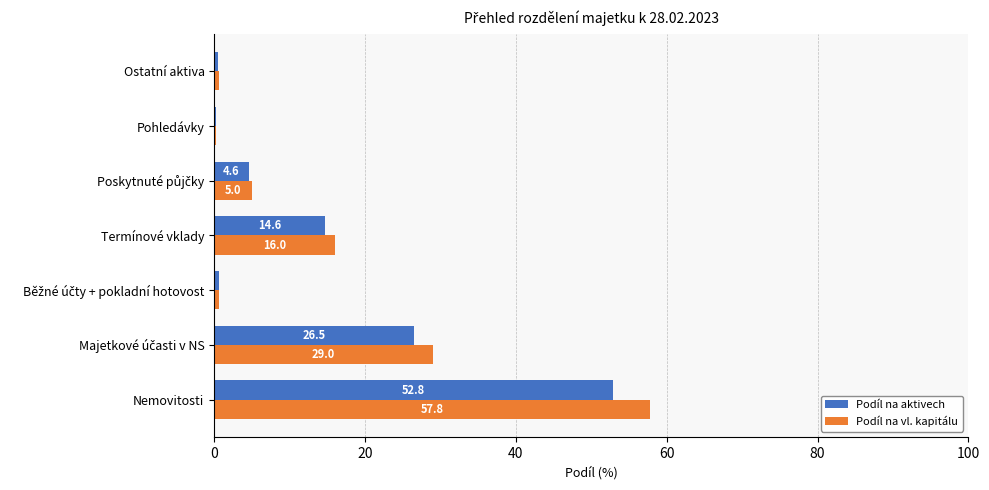

What is the approximate value of Podíl na vl. kapitálu at Termínové vklady?

16.0